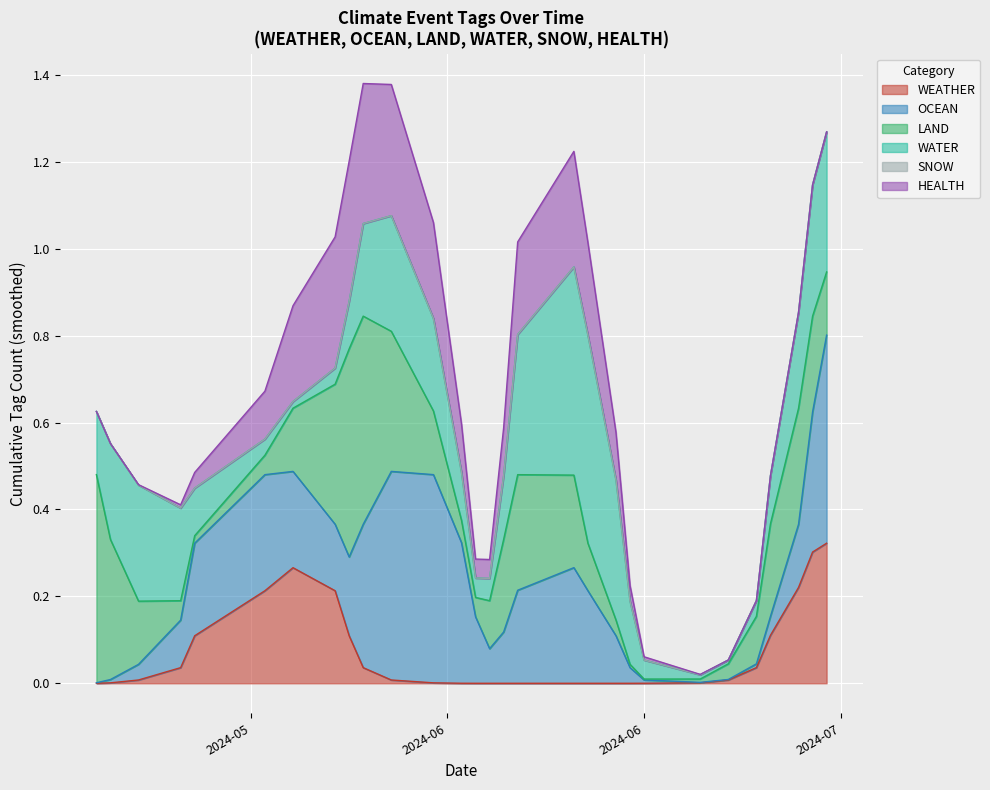

Which has a higher value, 2024-06-14 or 2024-06-21?

2024-06-14